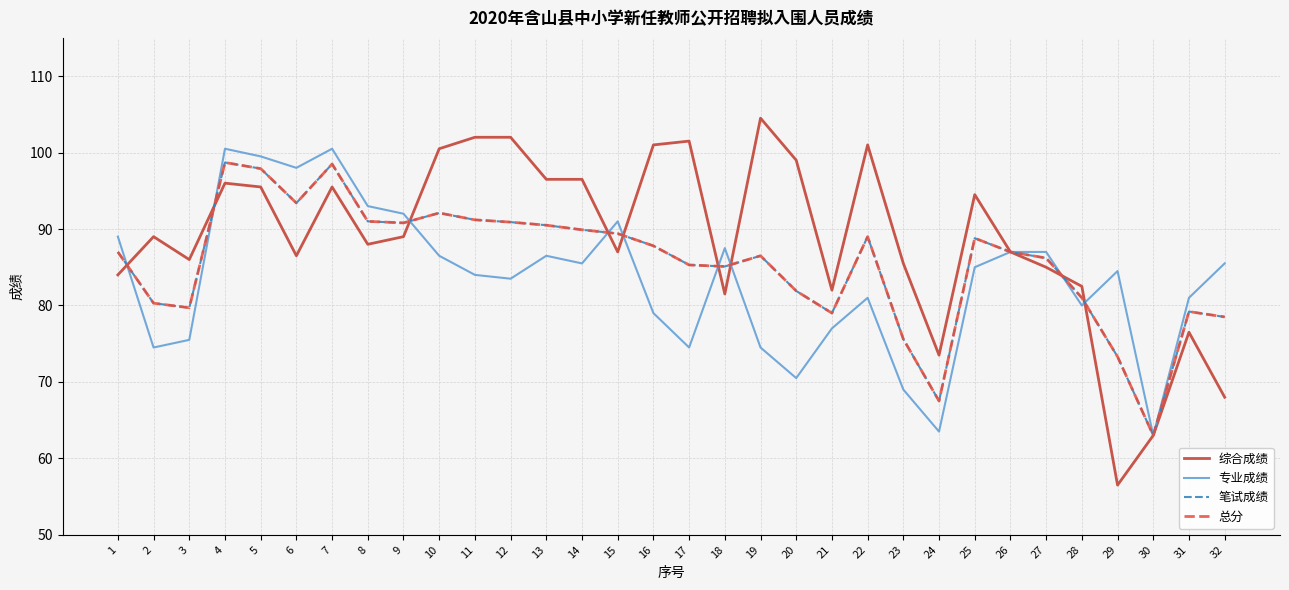

After their last crossing, which series has the higher values: 综合成绩 or 专业成绩?

专业成绩